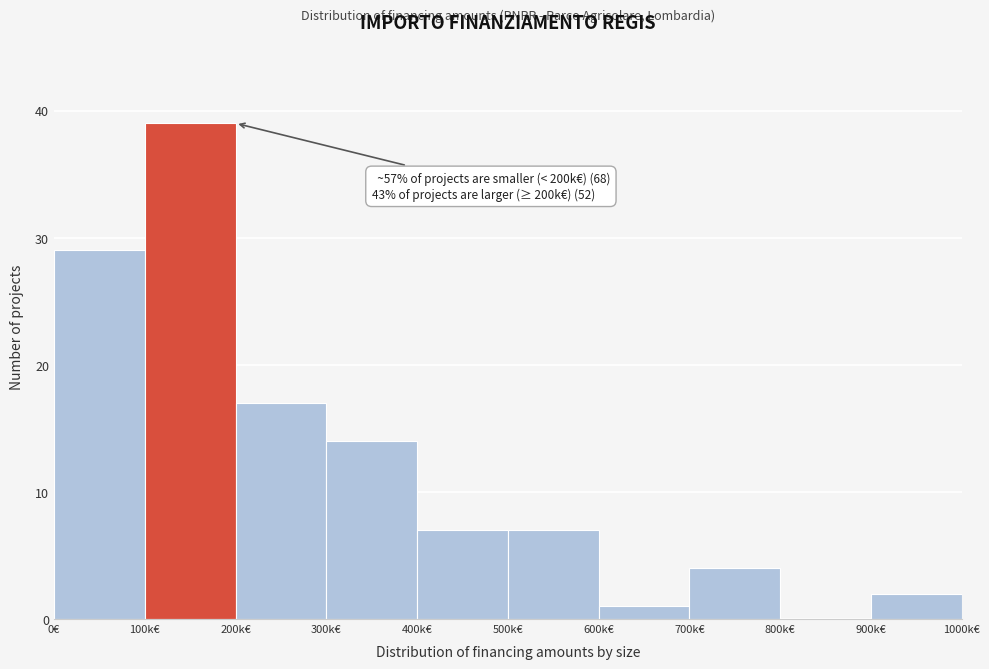

Reading left to right, transcribe all the data shown in this chart.

0€=29	100k€=39	200k€=17	300k€=14	400k€=7	500k€=7	600k€=1	700k€=4	800k€=0	900k€=2